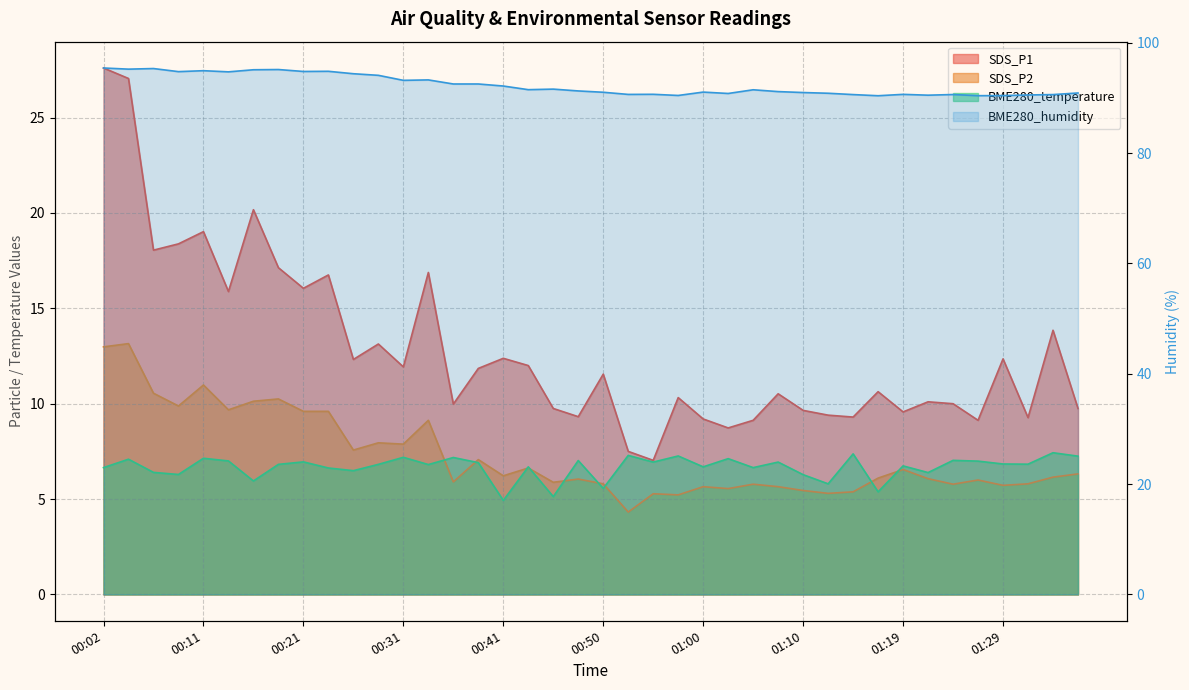

How many lines are shown in the chart?

4